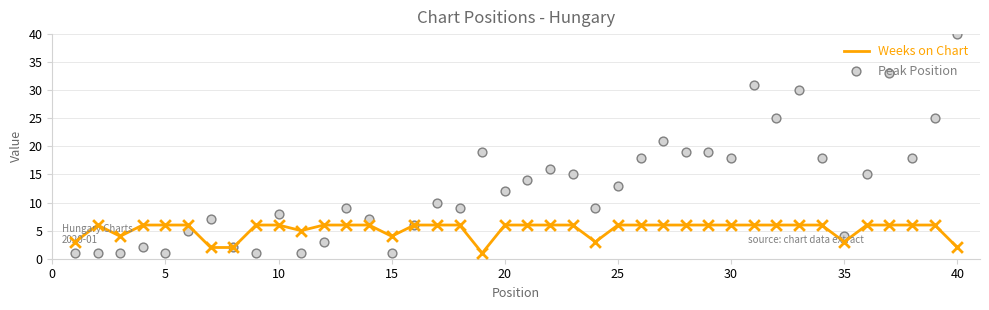

Which series reaches the minimum Y coordinate?

Weeks on Chart